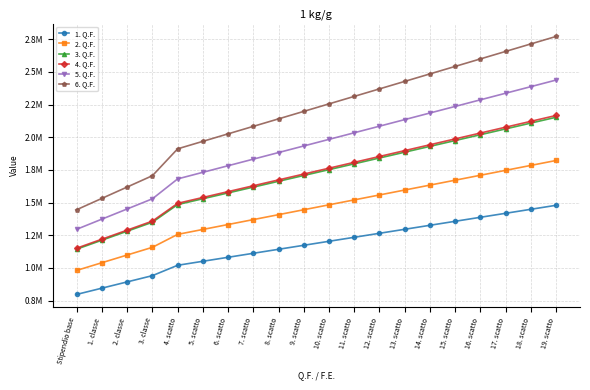

What is the difference between the maximum and minimum values in the 4. Q.F. series?

1015366.7